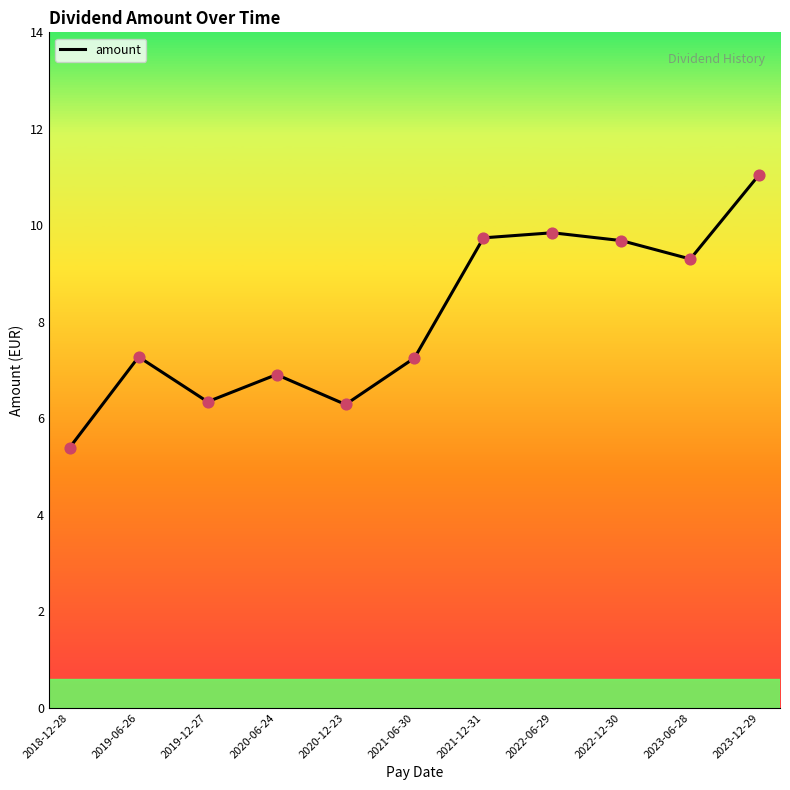

Between 2020-12-23 and 2021-12-31, which is larger?

2021-12-31